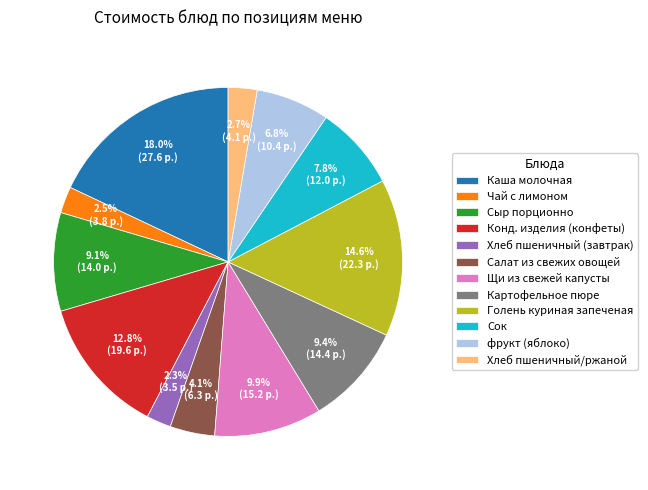

Is it true that Сок is 8% of the pie?

True